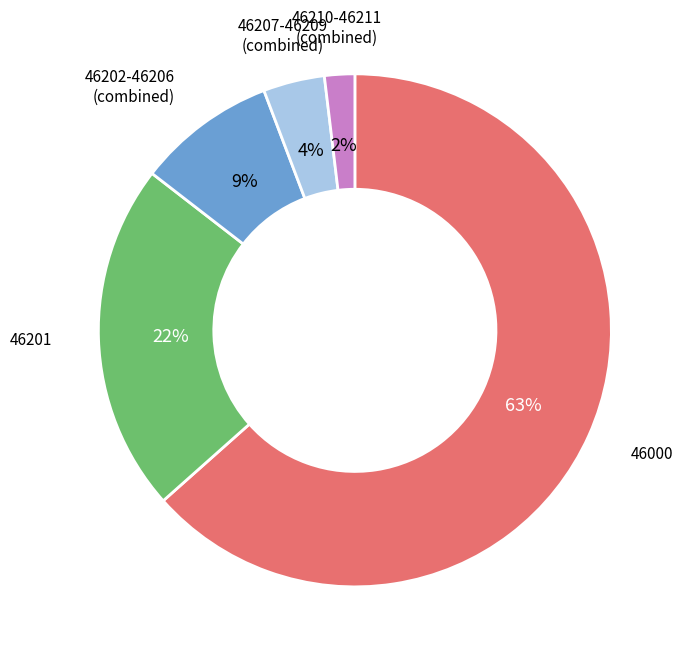

Is there a majority slice in this chart?

Yes